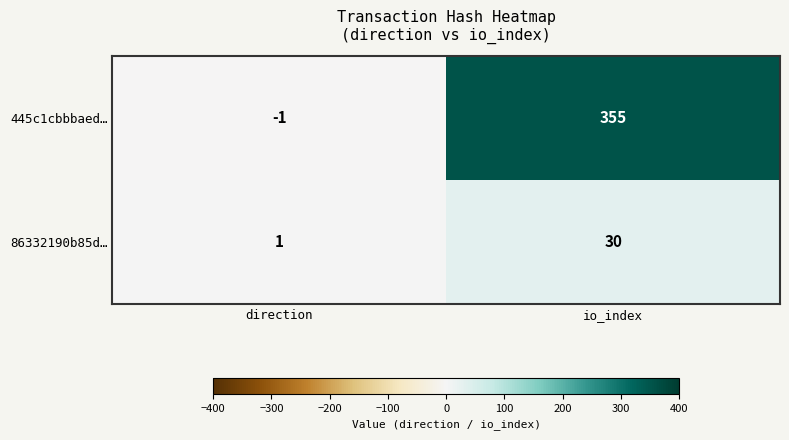

What is the smallest value displayed?

-1